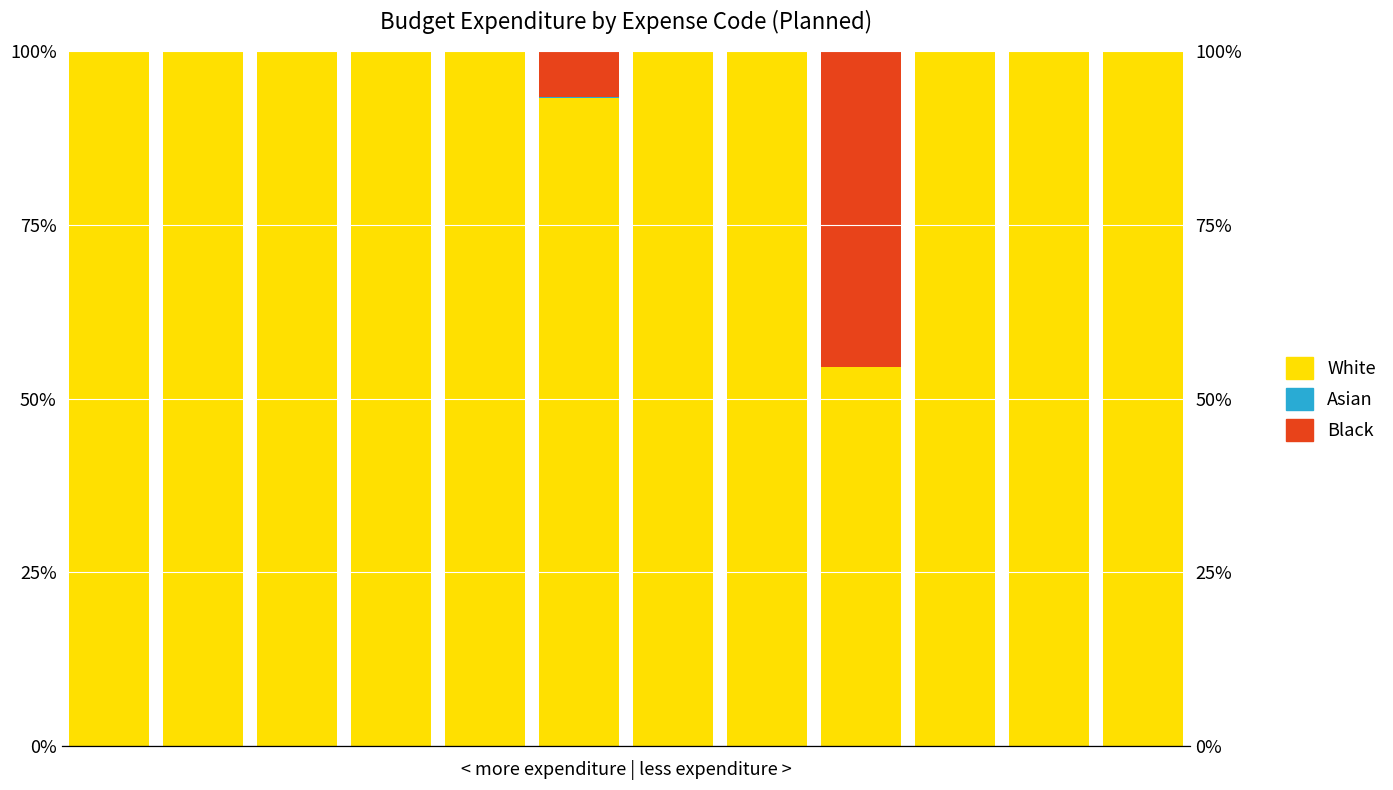

How many series are shown in this chart?

3